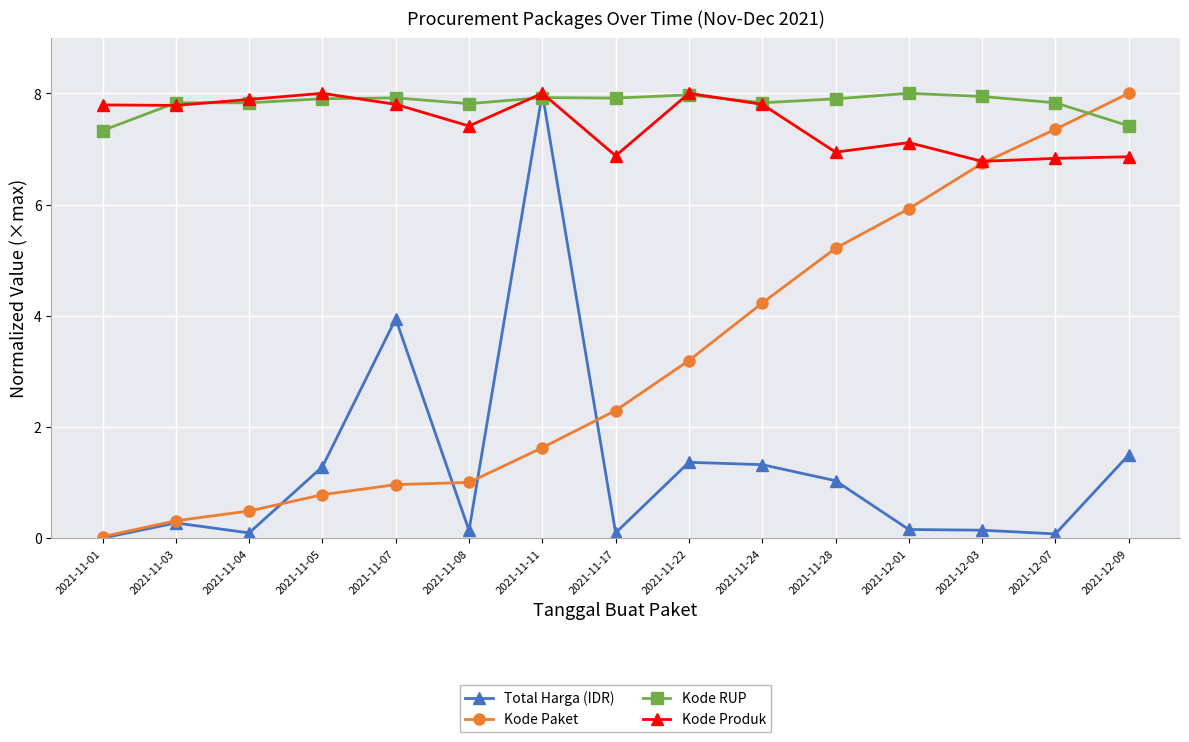

Does the chart have visible grid lines?

Yes